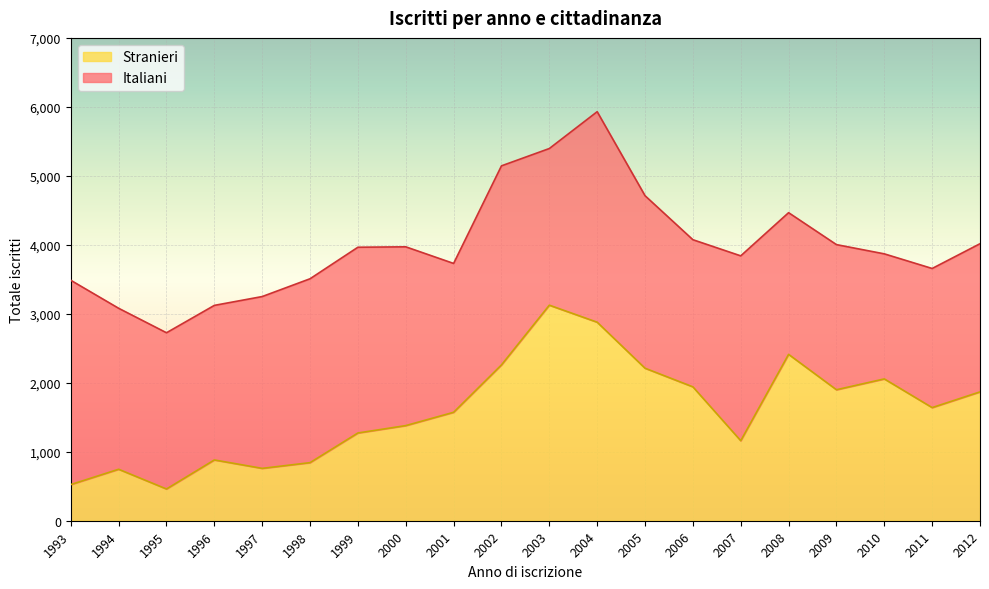

What is the lowest value of the Stranieri series?

460